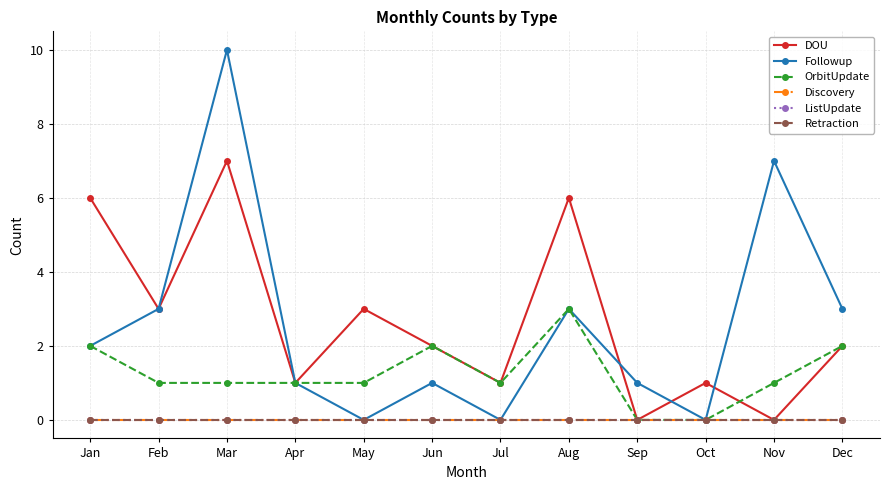

Which series has the largest total across all categories?

DOU